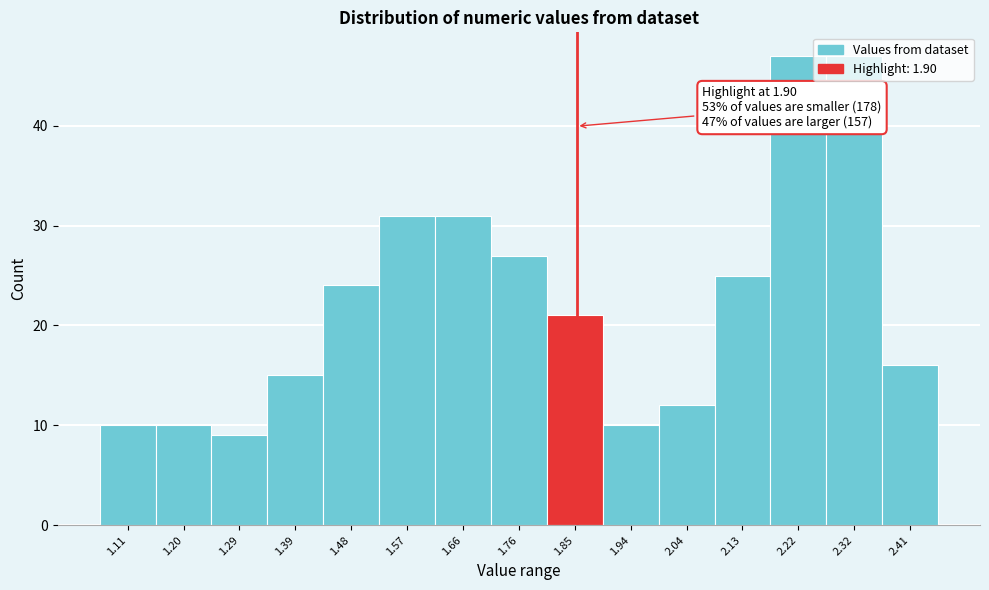

What is the label of the 2nd bar from the left?

1.20